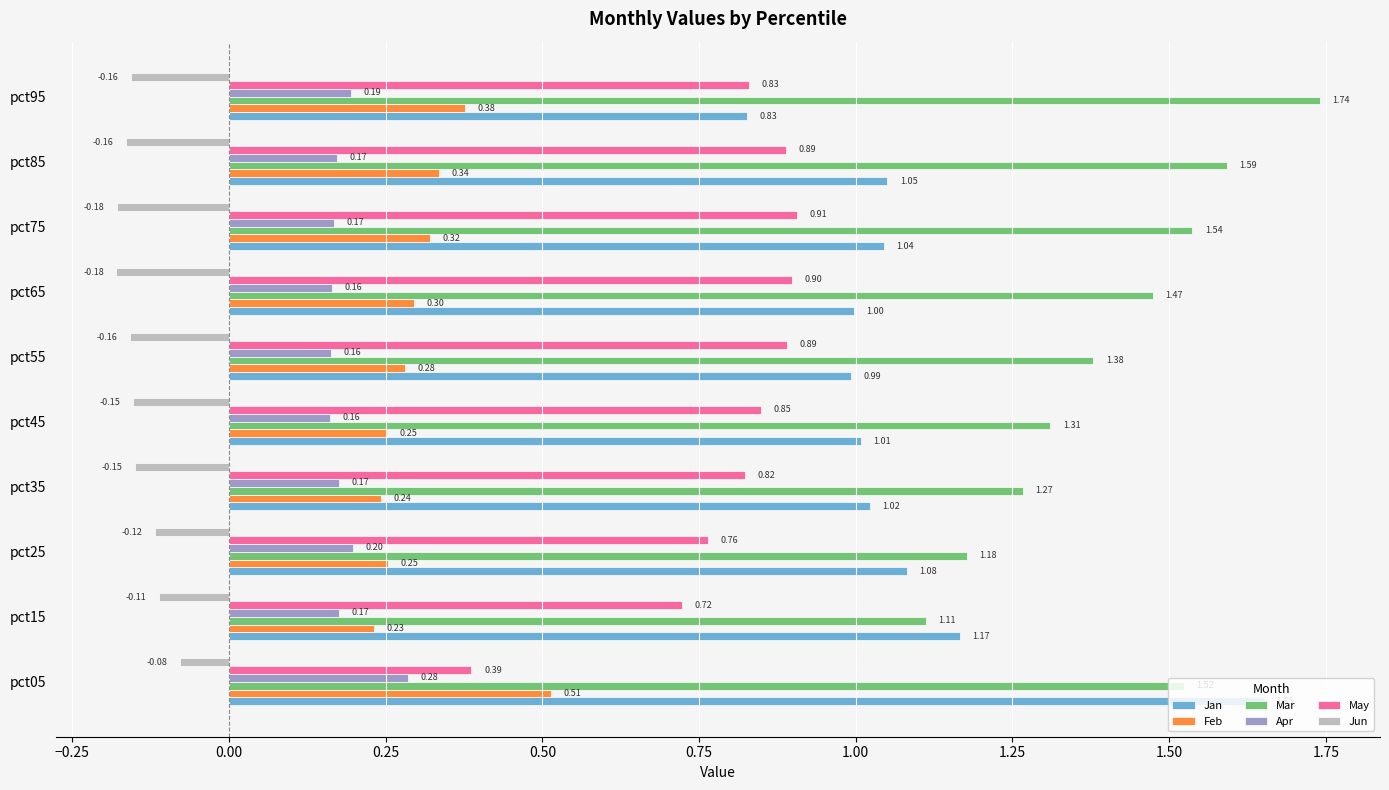

Which series changed the most between pct35 and pct85?

Mar